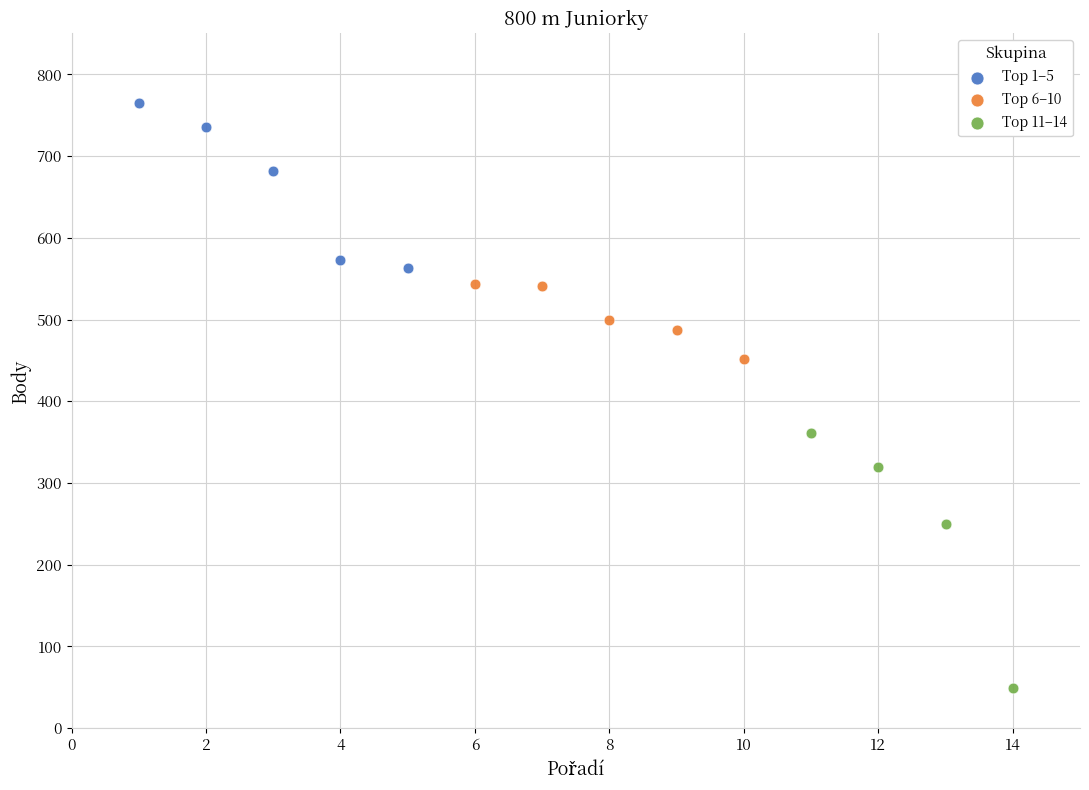

Which series reaches the minimum Y coordinate?

Top 11–14